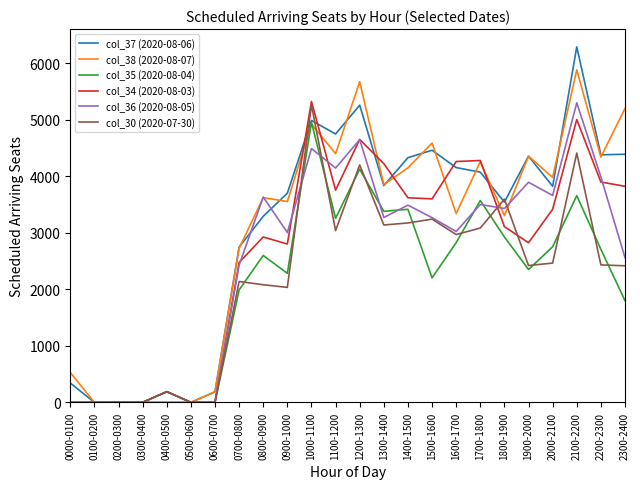

True or false: col_35 (2020-08-04) has a value of 2689 at 0200-0300.

False